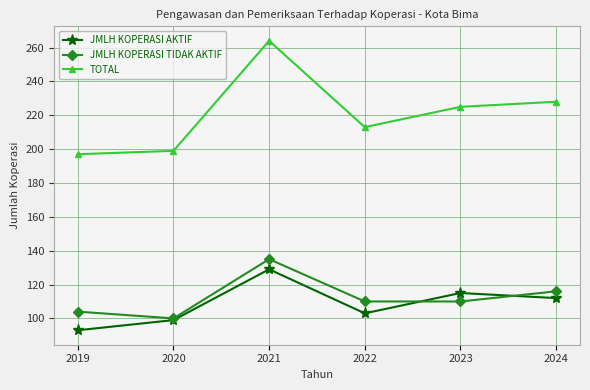

Reading left to right, what are all the values shown in this chart?

JMLH KOPERASI AKTIF: 2019=93	2020=99	2021=129	2022=103	2023=115	2024=112
JMLH KOPERASI TIDAK AKTIF: 2019=104	2020=100	2021=135	2022=110	2023=110	2024=116
TOTAL: 2019=197	2020=199	2021=264	2022=213	2023=225	2024=228